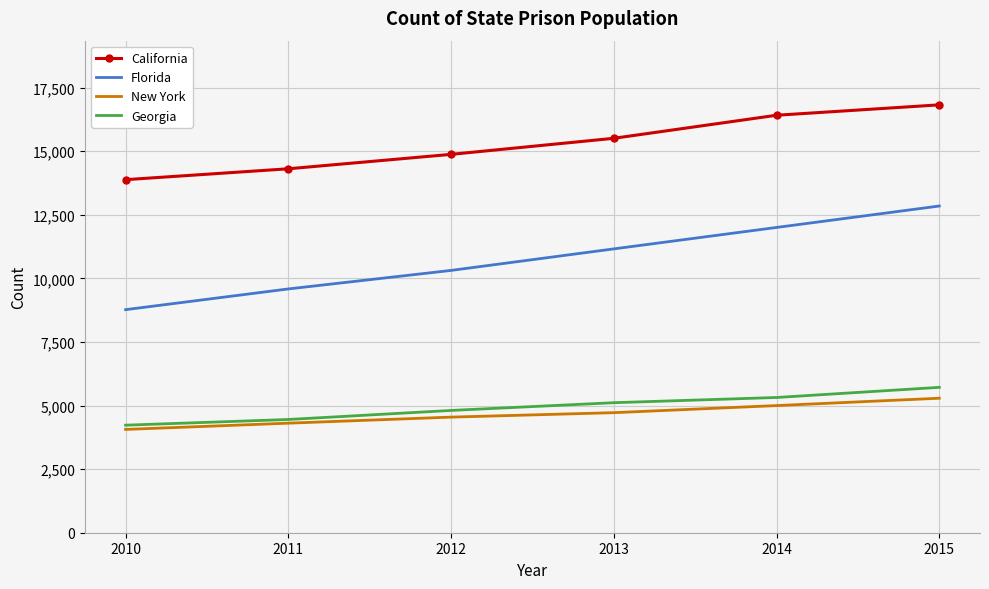

Which series has the largest range (max minus min)?

Florida